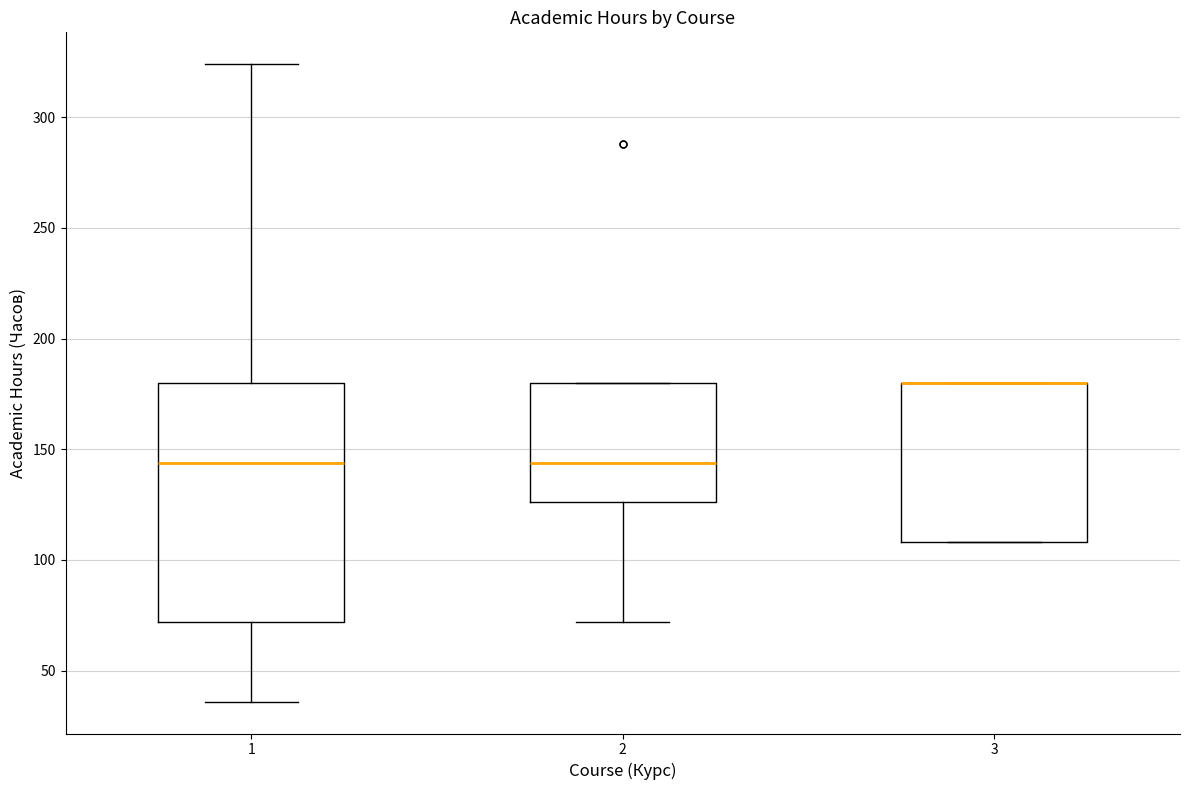

Reading left to right, transcribe this box plot: for each box, give where its median line is, the range the box spans, and where its two whiskers end, as read against the y-axis. The values are not printed on the chart, so give them approximately, as read against the axis.

1: median 145, box 70 to 180, whiskers 35 to 325
2: median 145, box 125 to 180, whiskers 70 to 180
3: median 180 (drawn on the box's upper edge), box 110 to 180, whiskers 110 to 180